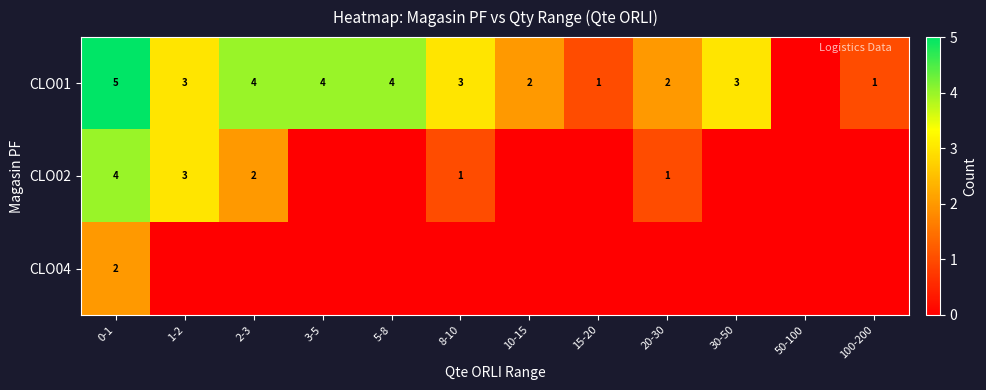

The CLO01 series shows 4 at 5-8. True or false?

True